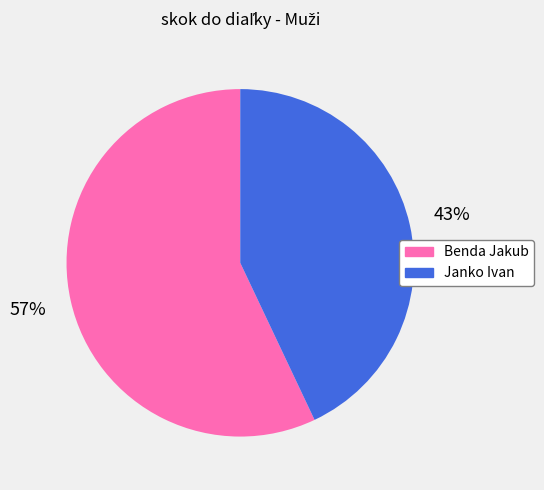

Do Benda Jakub and Janko Ivan together represent more than half of the pie?

Yes